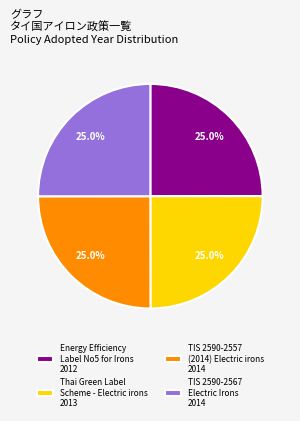

To the nearest percent, what percentage of the pie is Energy Efficiency Label No5 for Irons?

25%